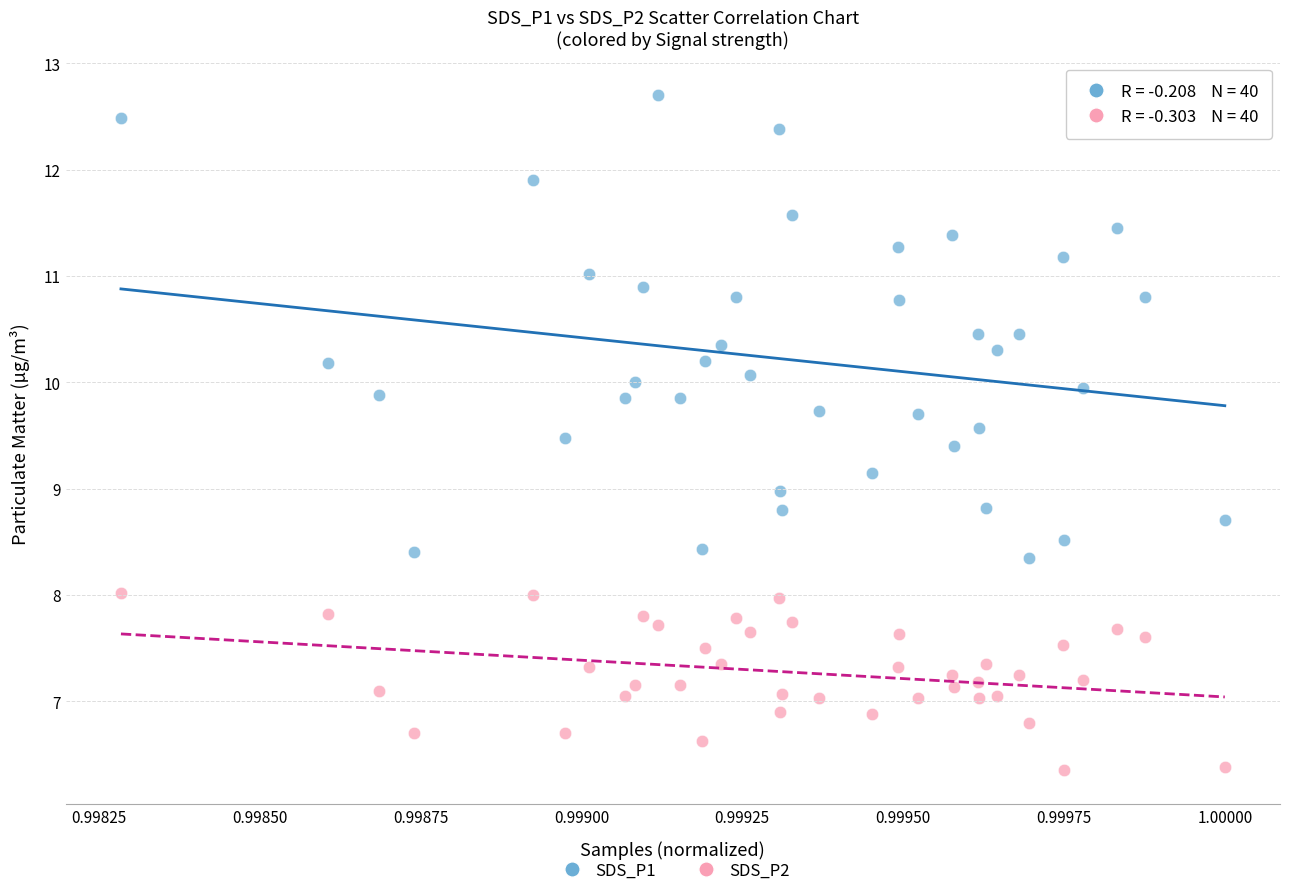

Which series reaches the maximum Y coordinate?

SDS_P1